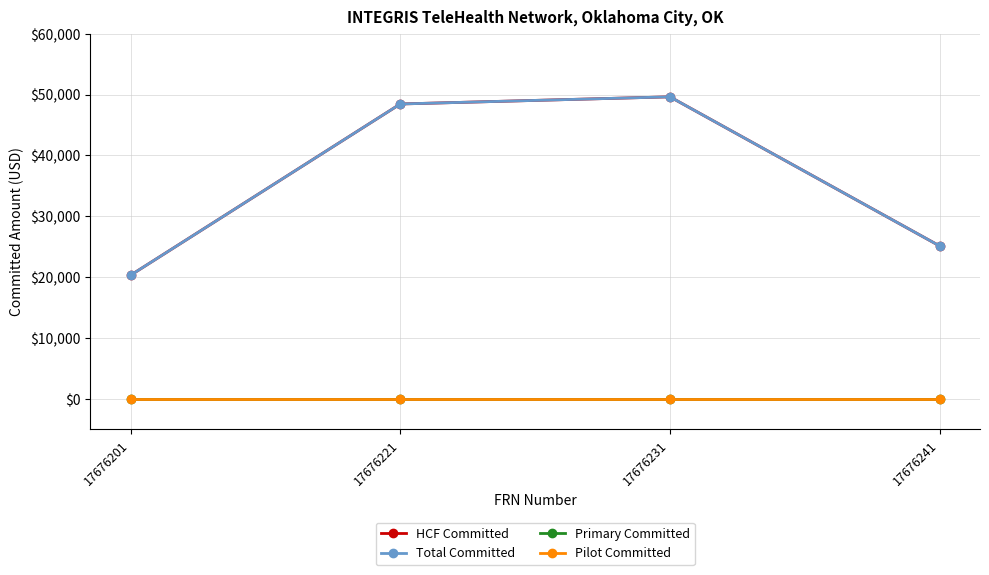

True or false: Primary Committed has more than 1 points higher than both neighbors.

False